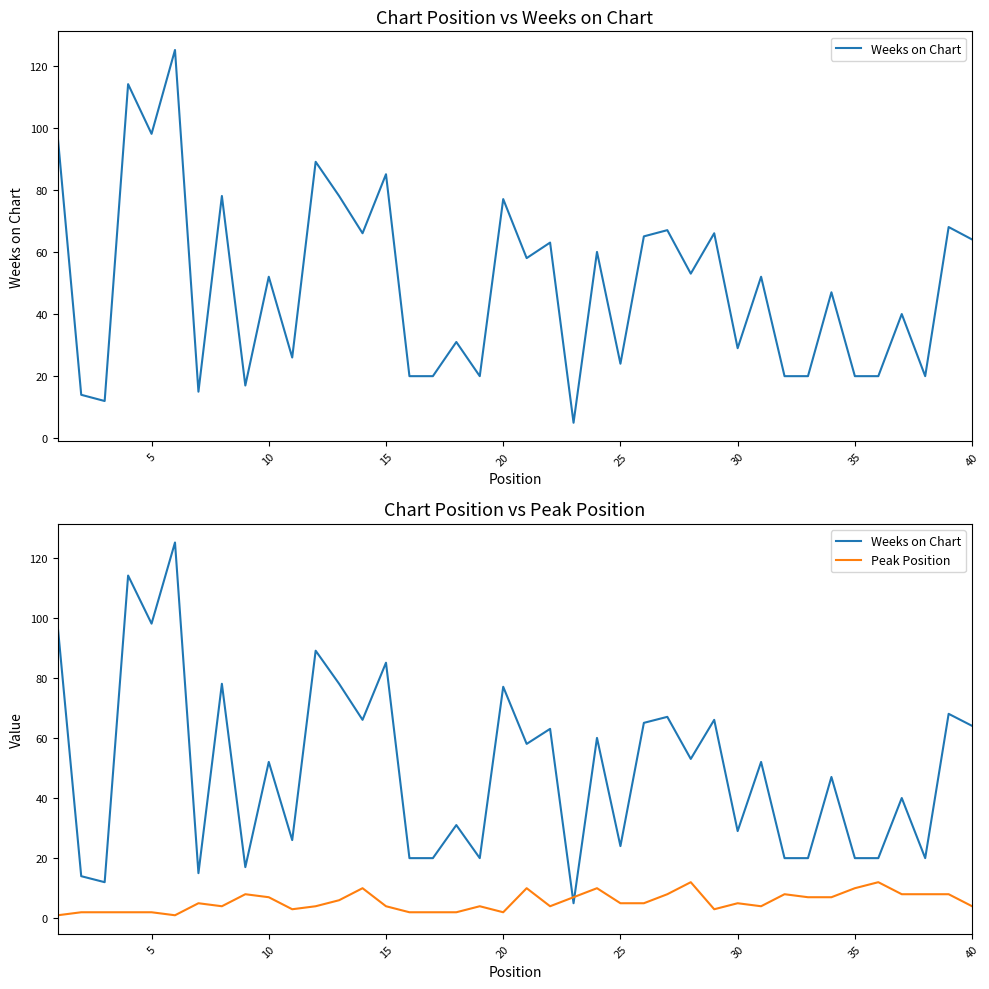

How many times do Weeks on Chart and Peak Position cross each other?

2